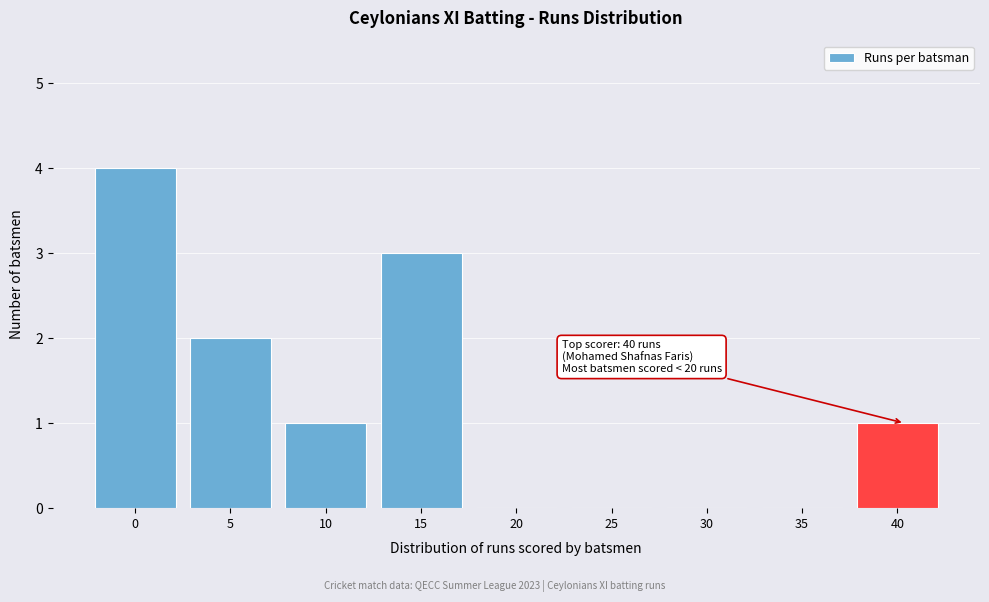

Reading left to right, what are all the values shown in this chart?

0=4	5=2	10=1	15=3	20=0	25=0	30=0	35=0	40=1